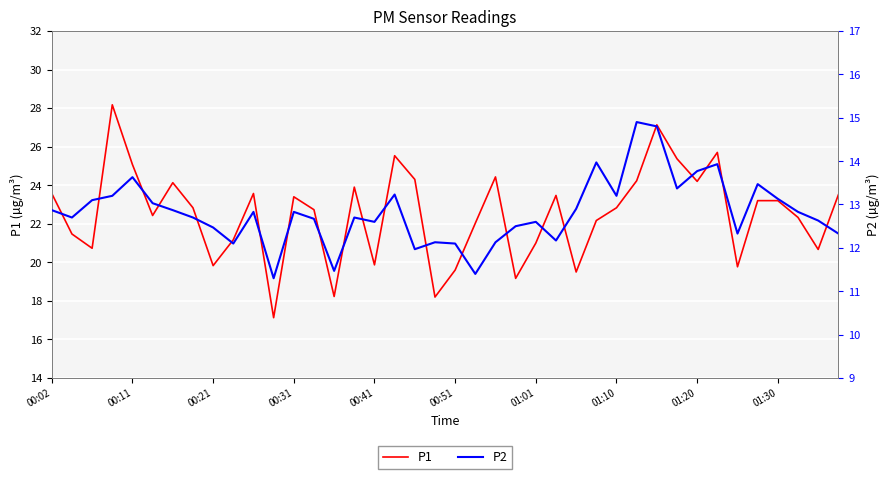

True or false: P2 and P1 intersect in this chart.

False